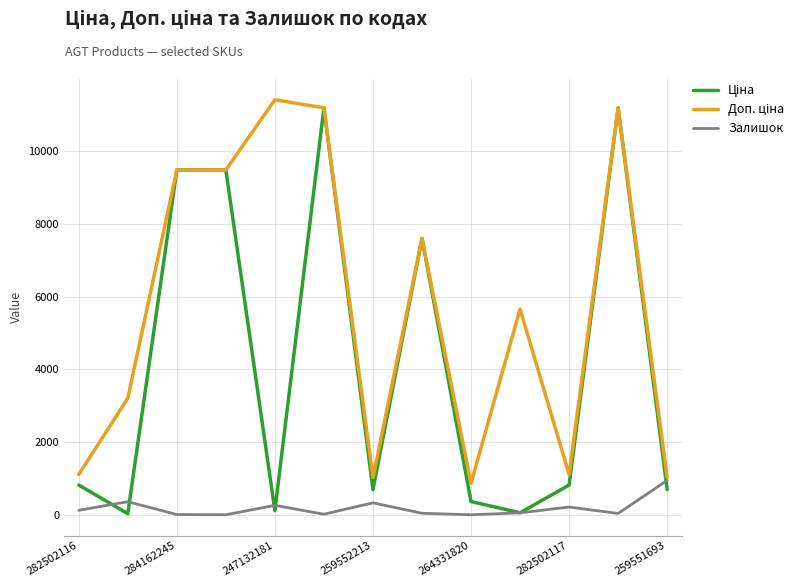

Does the chart have visible grid lines?

Yes